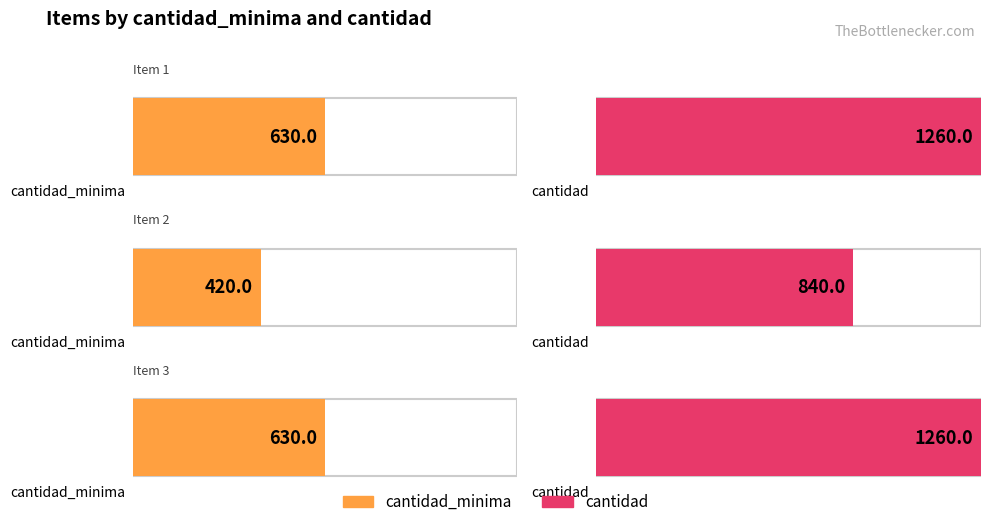

Which series has the largest range (max minus min)?

cantidad